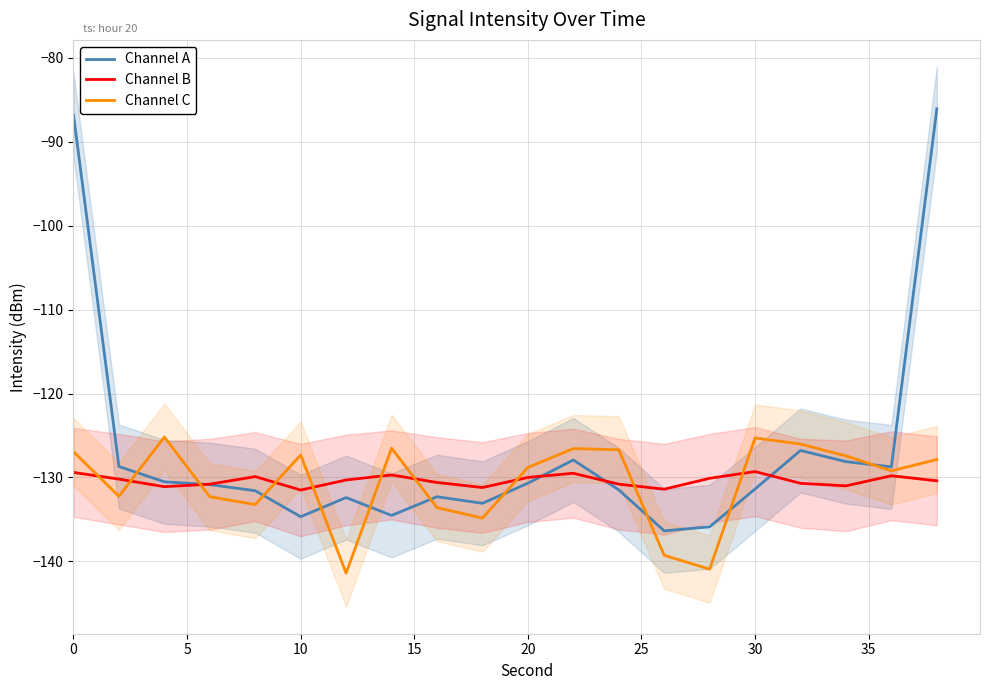

Which series ends up on top after the final intersection of Channel A and Channel C?

Channel A